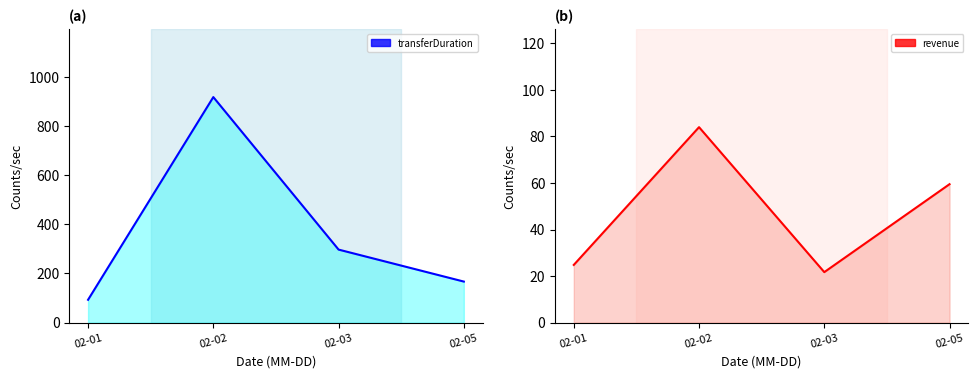

Reading left to right, extract all data points from this chart.

transferDuration line: 93.0	917.0	297.0	167.0
revenue line: 24.8	84.0	21.7	59.5